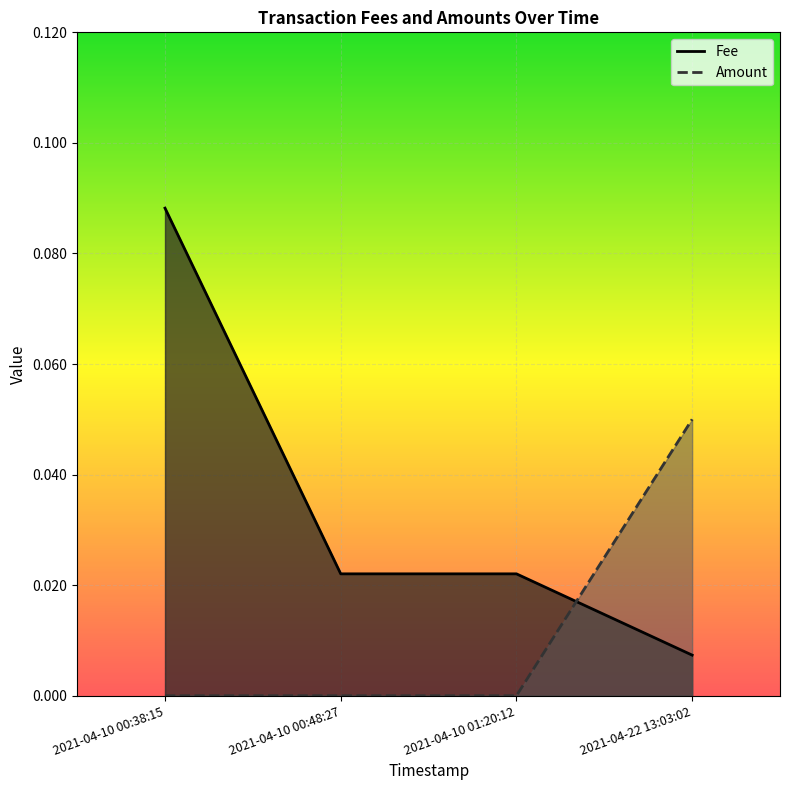

Rank the series at 2021-04-10 00:48:27 from lowest to highest value.

Amount, Fee